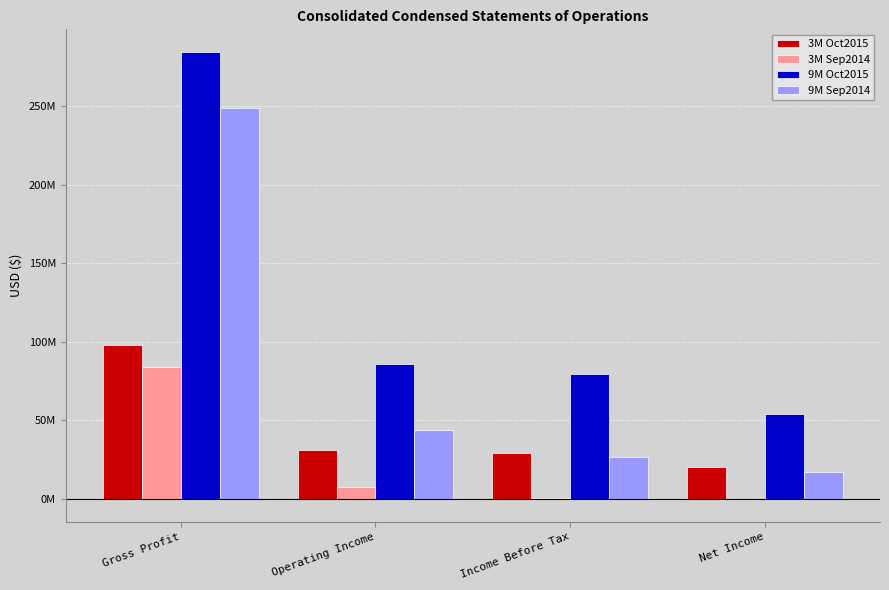

Are the bars horizontal?

No